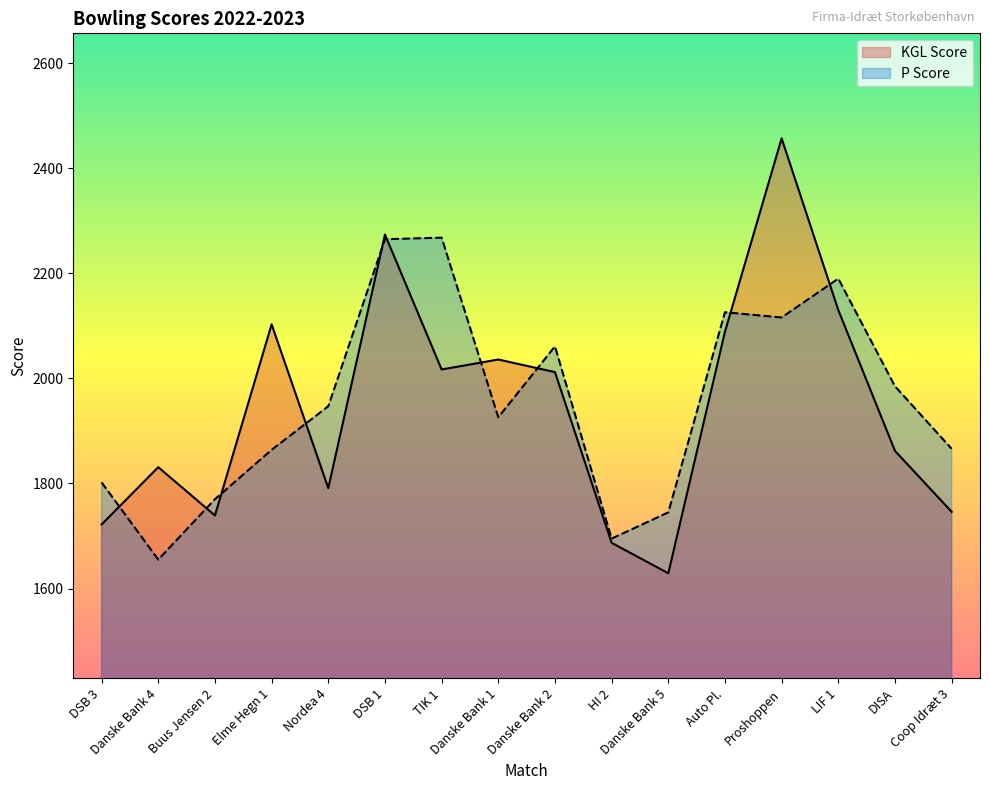

At how many categories does at least one series exceed 1756?

14